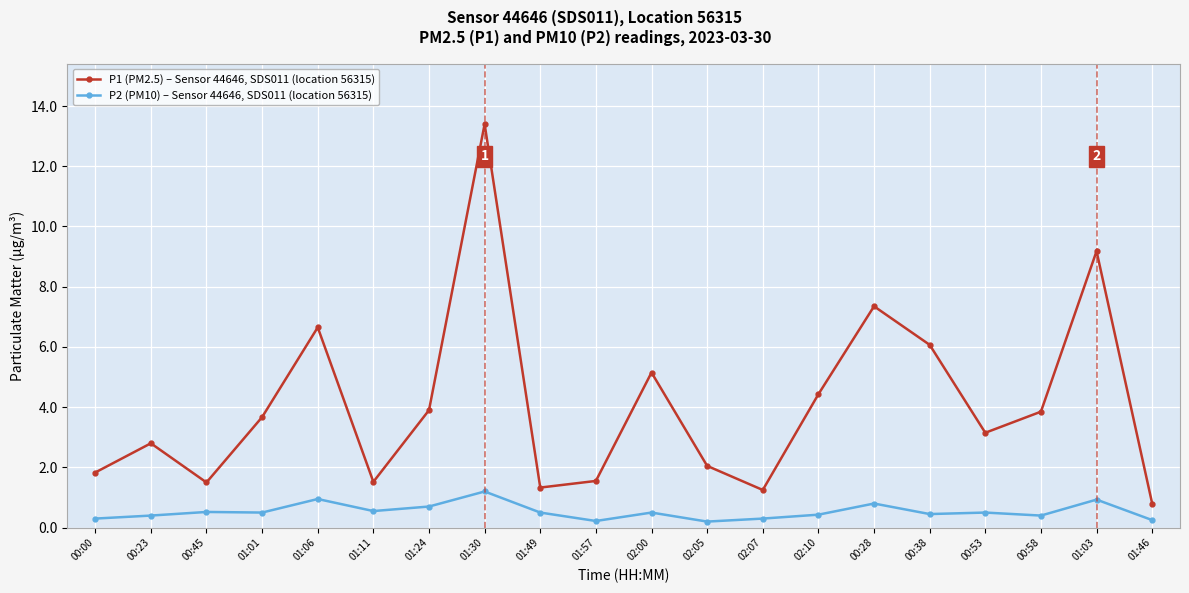

True or false: P2 (PM10) – Sensor 44646, SDS011 (location 56315) has more than 2 points higher than both neighbors.

True